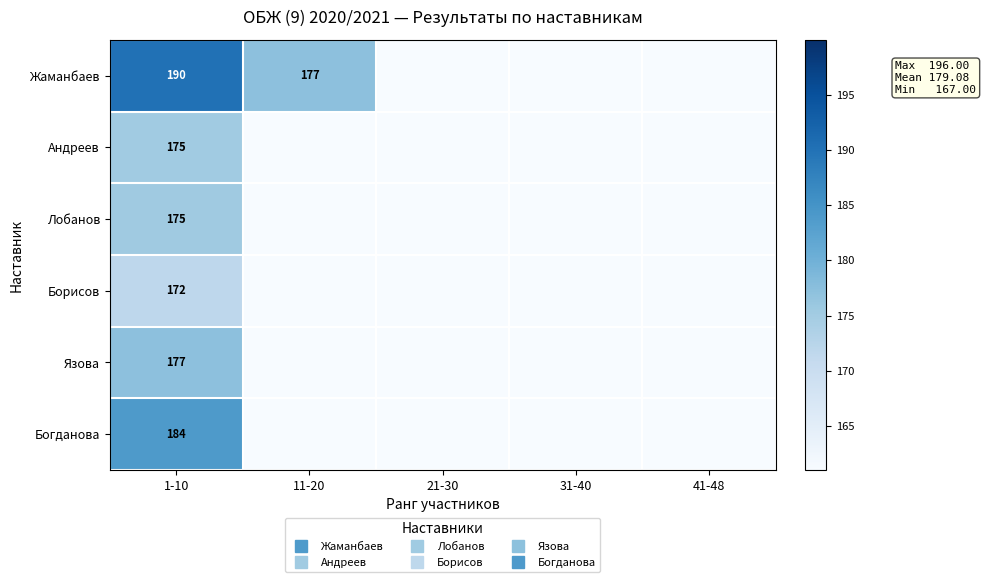

Which series has the largest range (max minus min)?

Жаманбаев